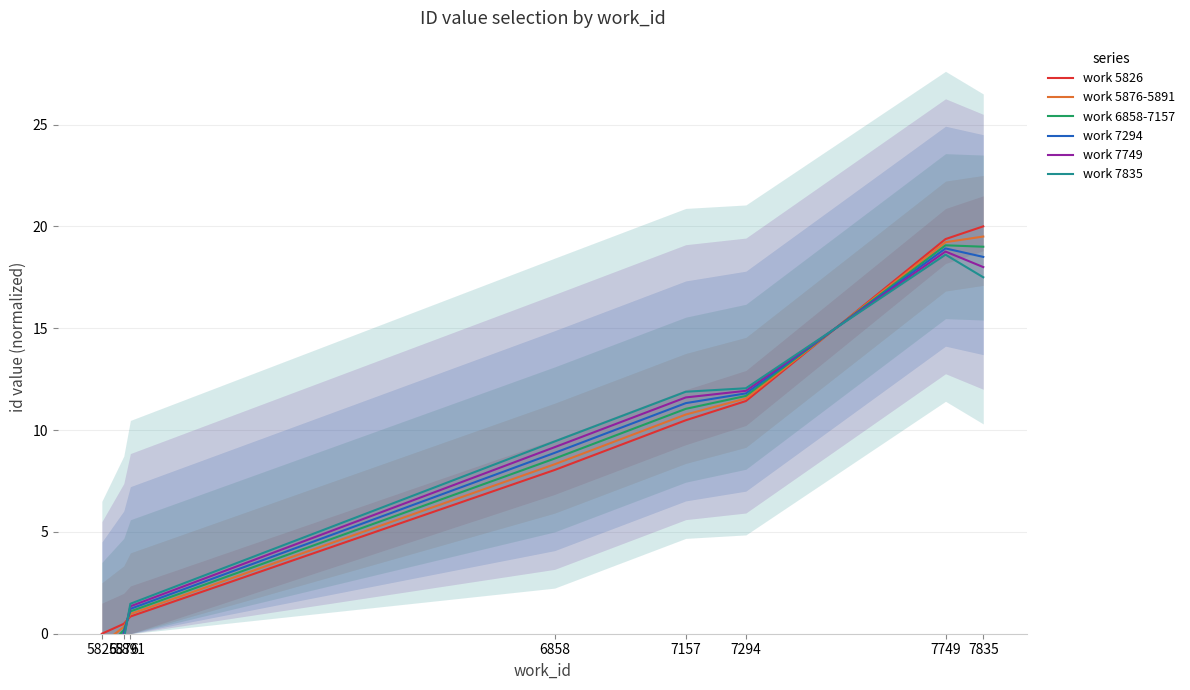

What is the average value of the work 6858-7157 series?

8.7